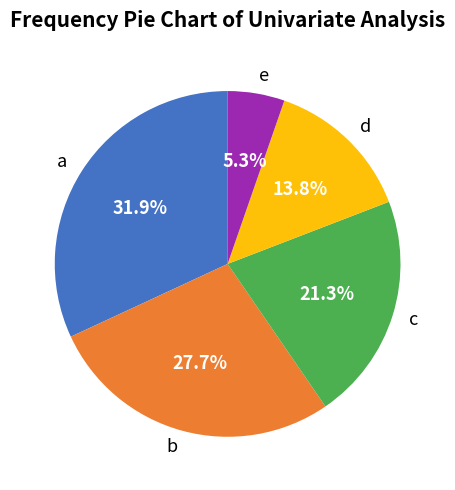

To the nearest percent, what percentage of the pie is b?

28%